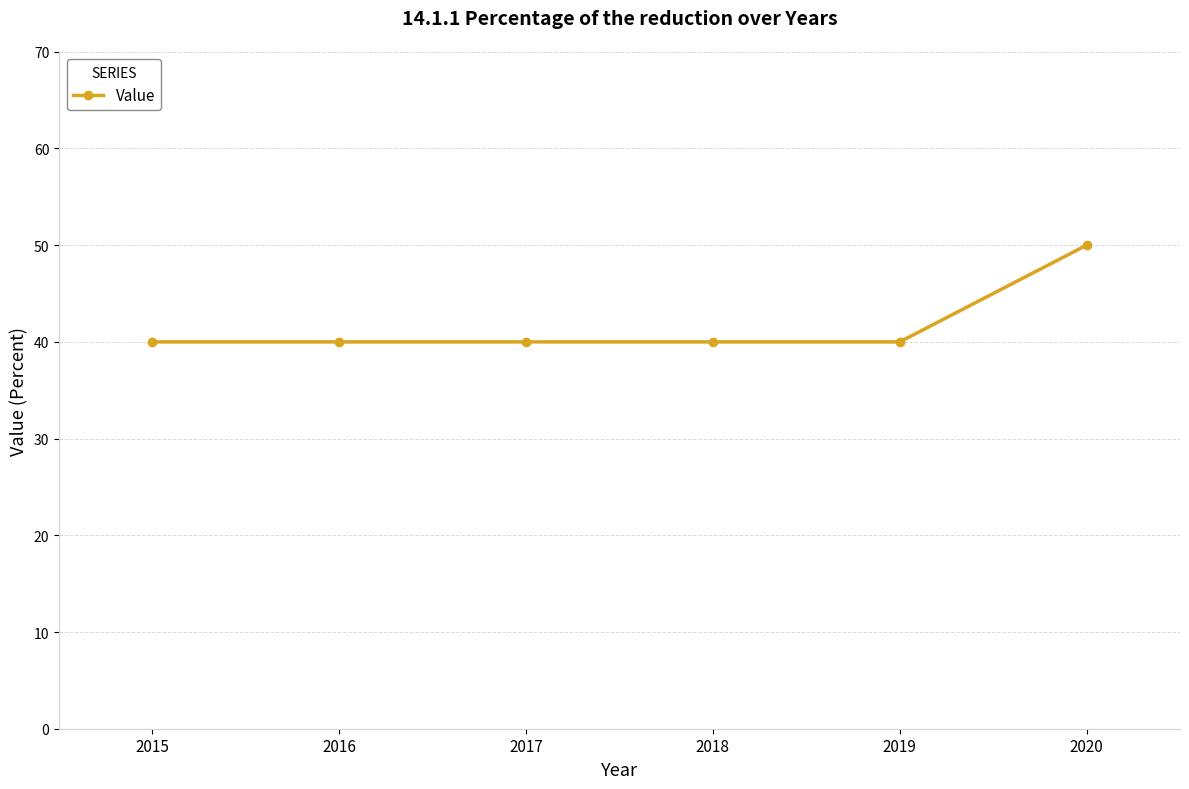

Reading right to left, list all the values displayed in this chart.

50	40	40	40	40	40